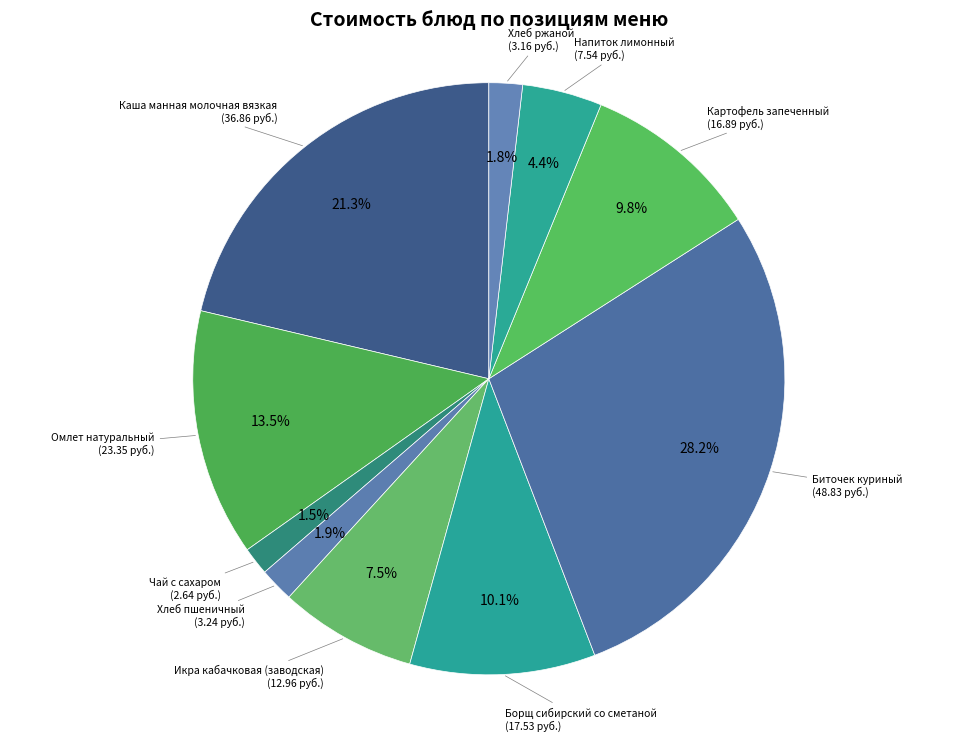

Which slice is the smallest?

Чай с сахаром